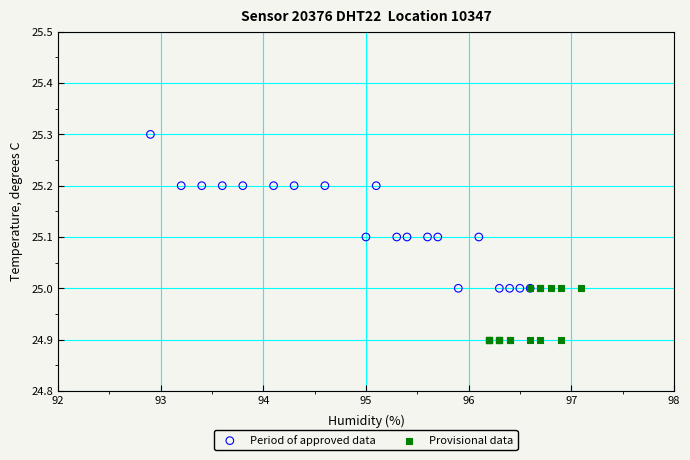

Which series reaches the minimum Y coordinate?

Provisional data